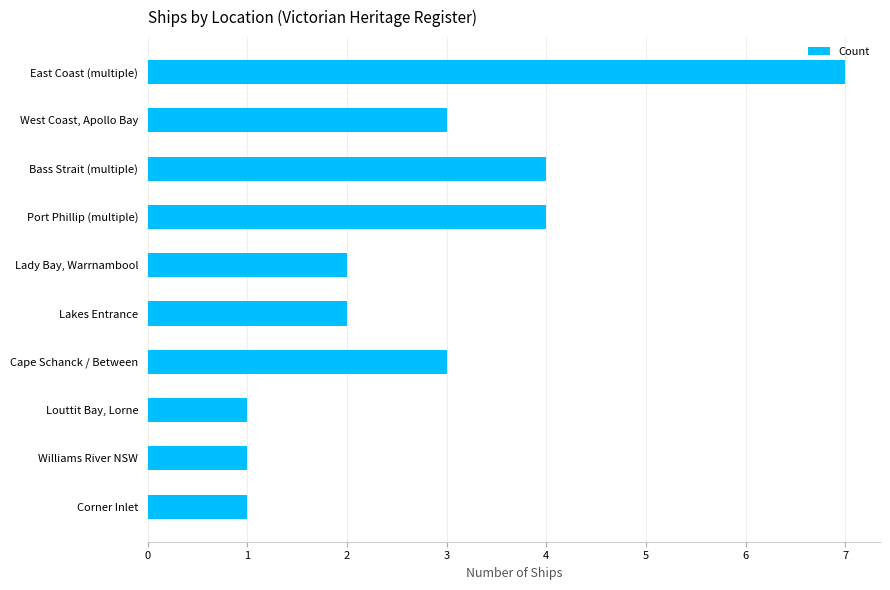

Count the values in the range 1 to 4.

9